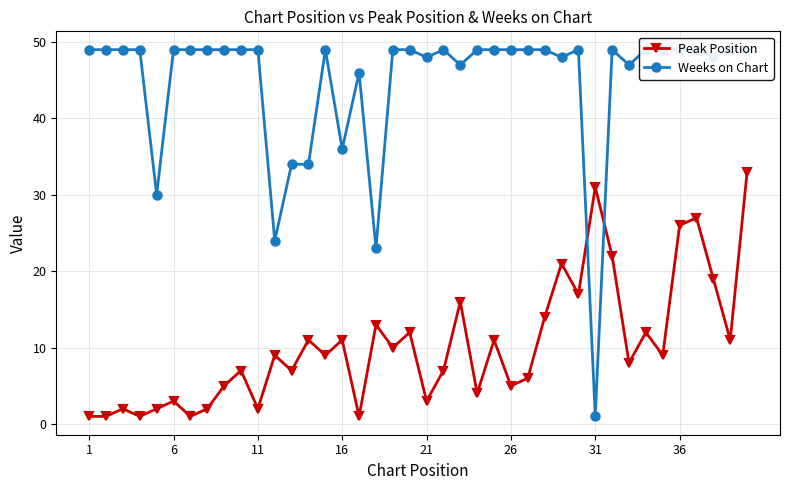

At which category does the chart reach its minimum across all series?

1